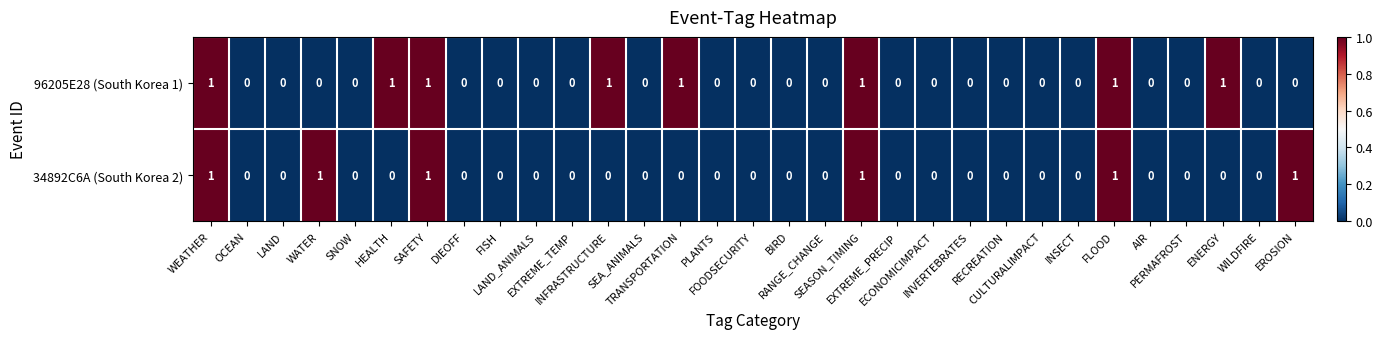

How many categories are shown in the chart?

31